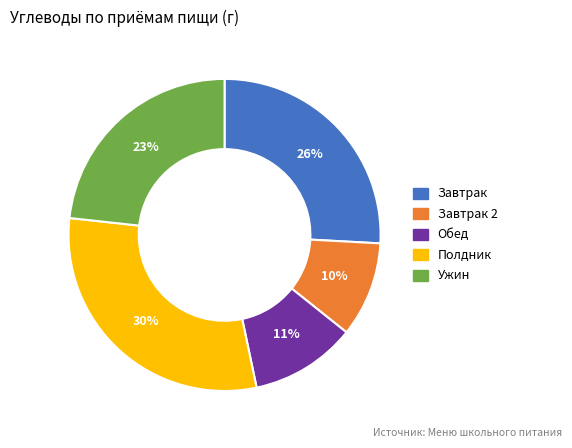

To the nearest percent, what is the difference between the largest and smallest slice percentages?

20%